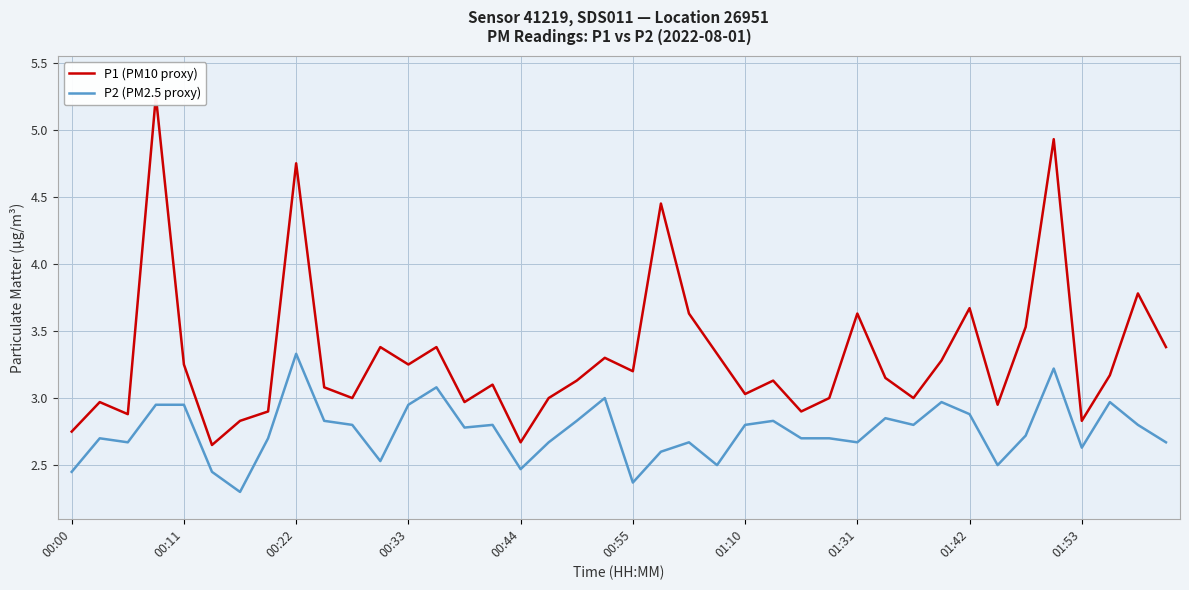

How many interior local valleys does the P1 (PM10 proxy) series have?

12